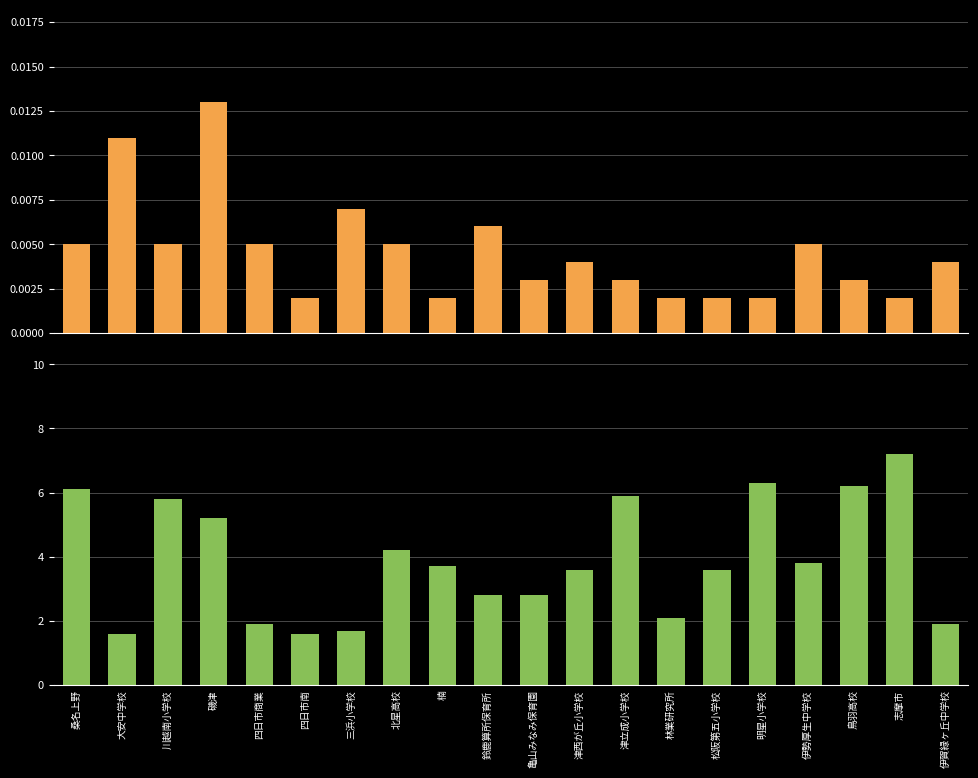

At 北星高校, list the series in order from smallest to largest.

NOX(ppm), WV(m/s)